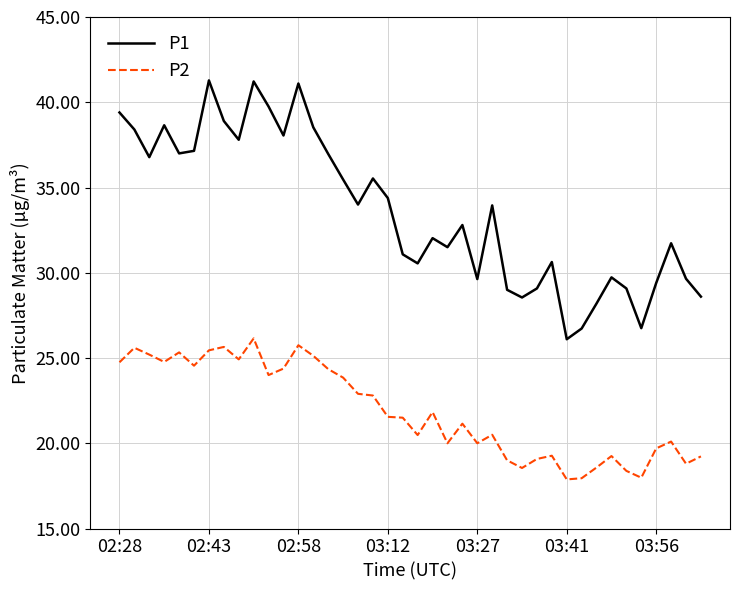

What is the lowest value of the P2 series?

17.9